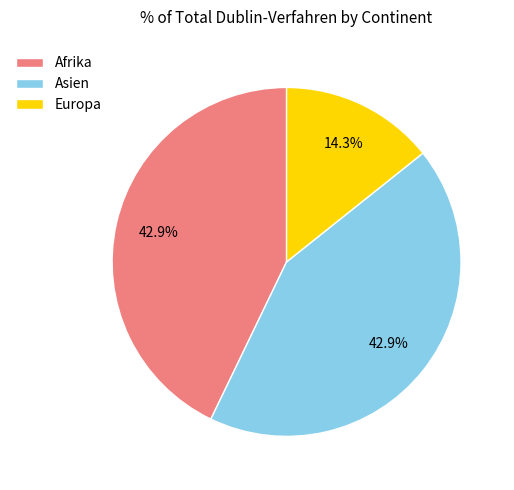

Count the number of slices in the pie.

3